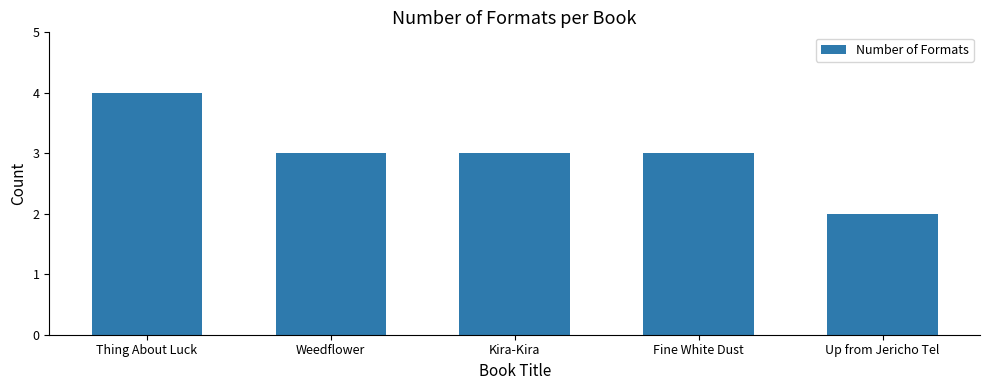

What is the label of the 2nd bar from the right?

Fine White Dust